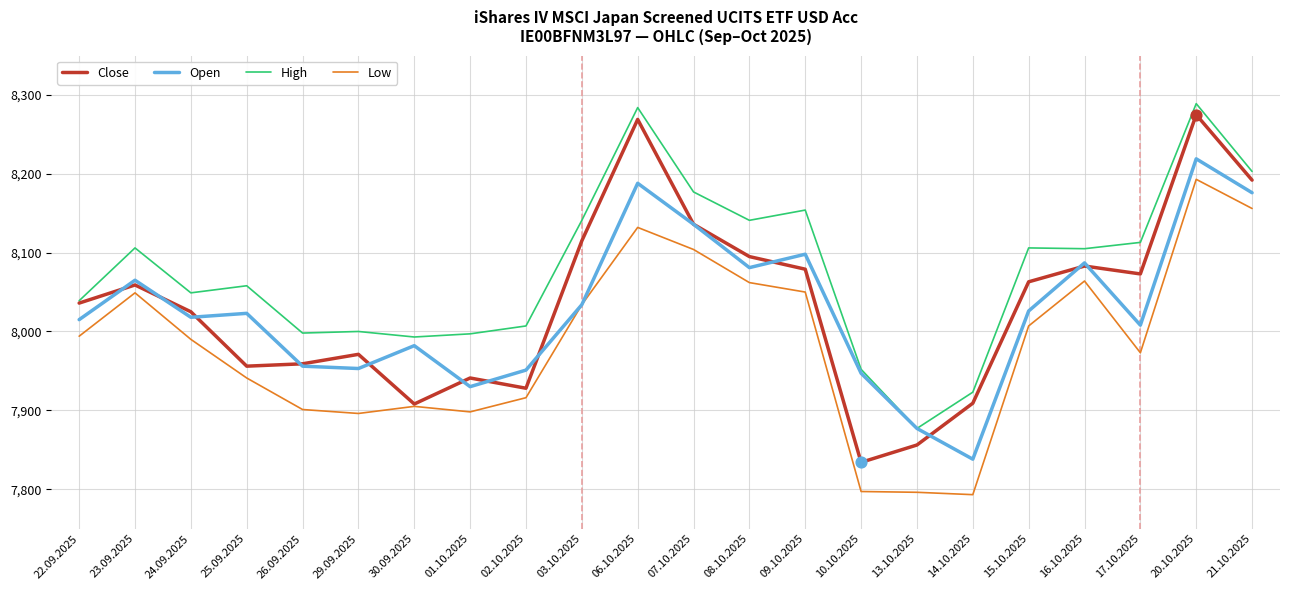

Which series has the widest spread of values?

Close